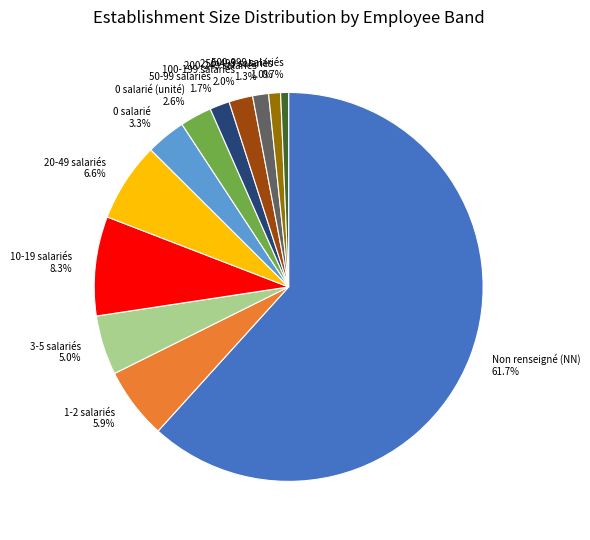

What is the total percentage of 0 salarié (unité) and 20-49 salariés?

9.2%